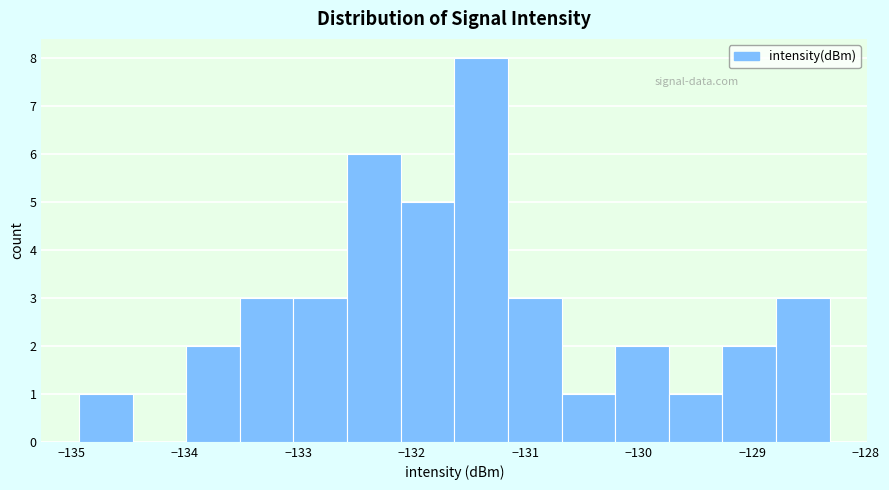

What is the height of the bar covering -132.1 to -131.6 on the x-axis? Neither the bar edges nor the heights are printed on the chart, so give them approximately, as read against the axes.

5